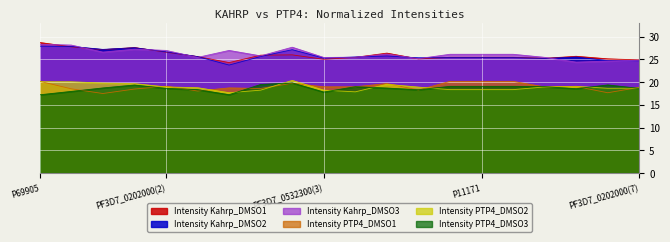

True or false: Intensity Kahrp_DMSO1 has more than 2 interior local peaks.

True